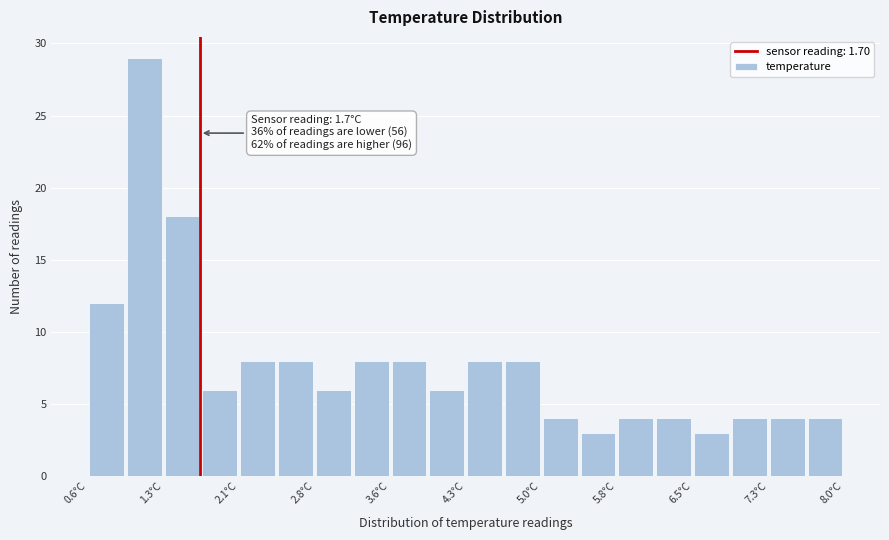

Read against the x-axis, roughly where is the centre of the tallest bar?

1.2